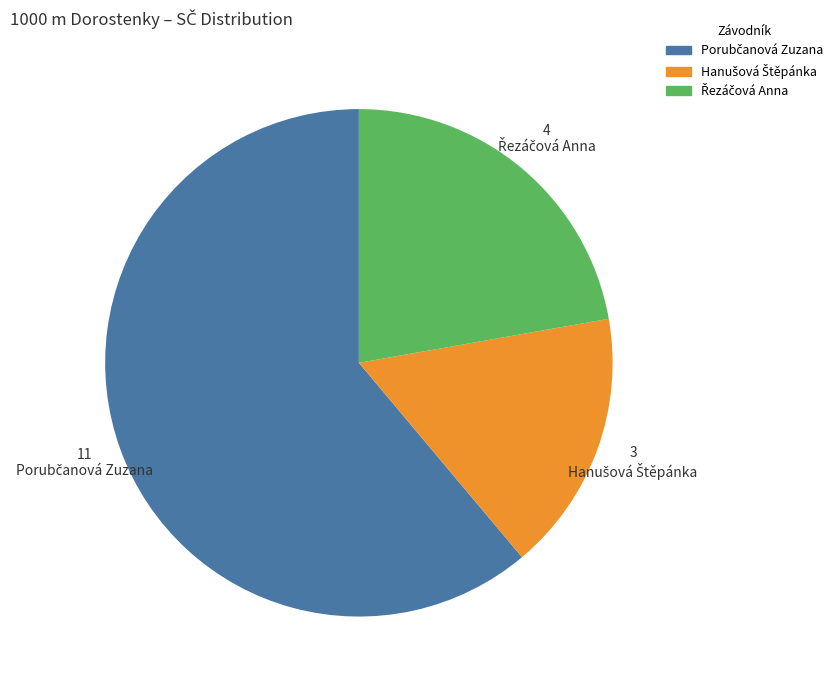

How many segments does this pie chart have?

3